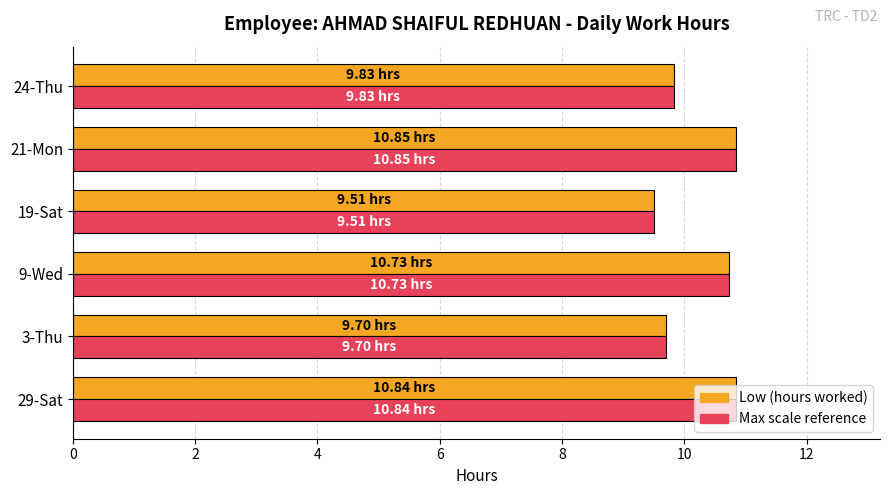

At how many categories does at least one series exceed 9?

6